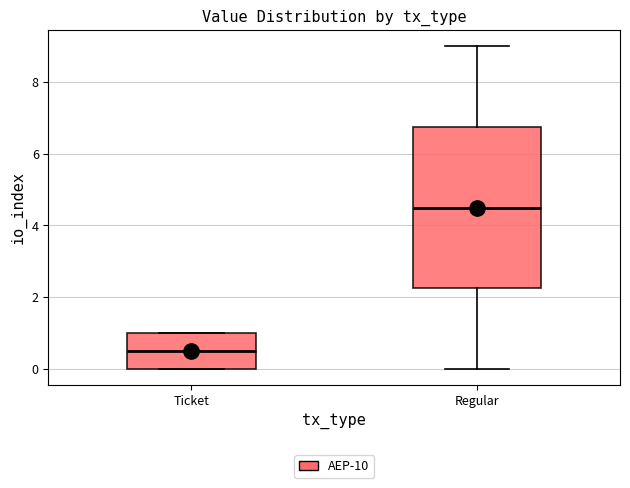

Reading left to right, read every box against the y-axis: the position of its median line, the range the box covers, and the ends of its whiskers. The values are not printed on the chart, so give them approximately, as read against the axis.

Ticket: median 0.6, box 0.0 to 1.0, whiskers 0.0 to 1.0
Regular: median 4.6, box 2.2 to 6.8, whiskers 0.0 to 9.0